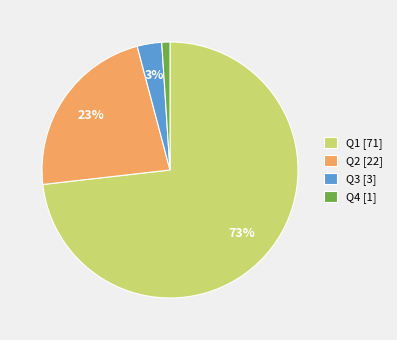

Is the sum of Q3 [3] and Q4 [1] greater than half?

No